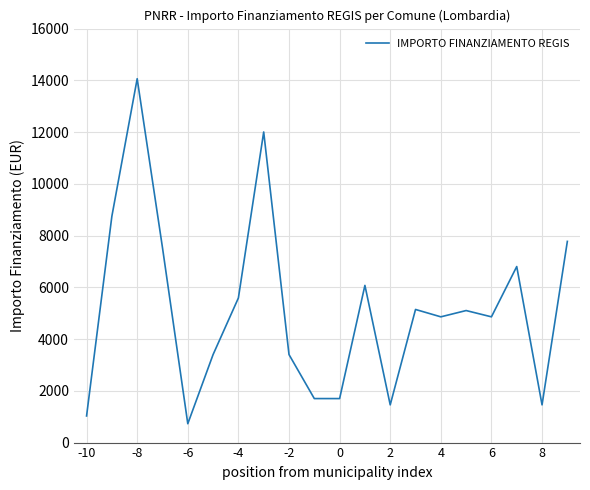

What is the greatest value displayed?

14063